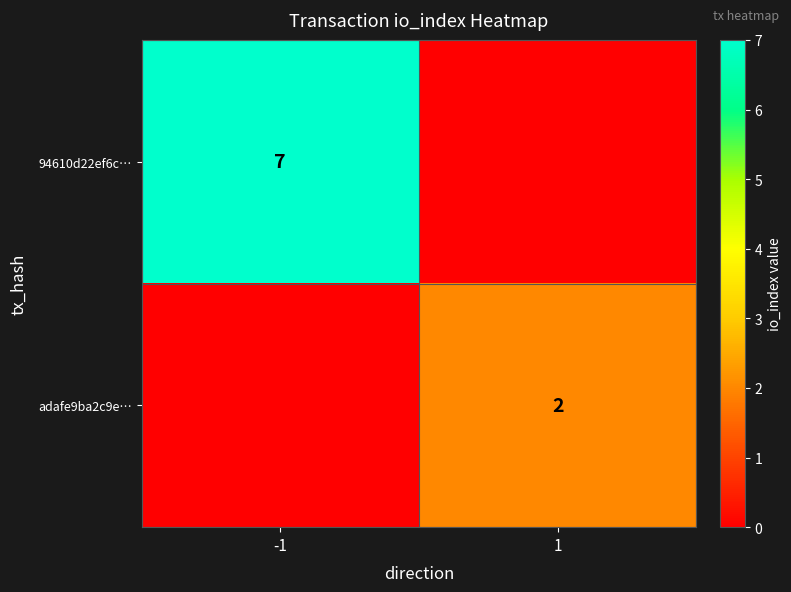

Is the value of adafe9ba2c9e… at 1 greater than the value of 94610d22ef6c… at -1?

No